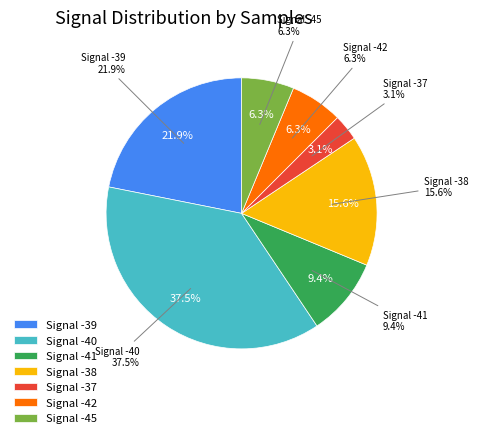

Is -41 the majority of the pie?

No